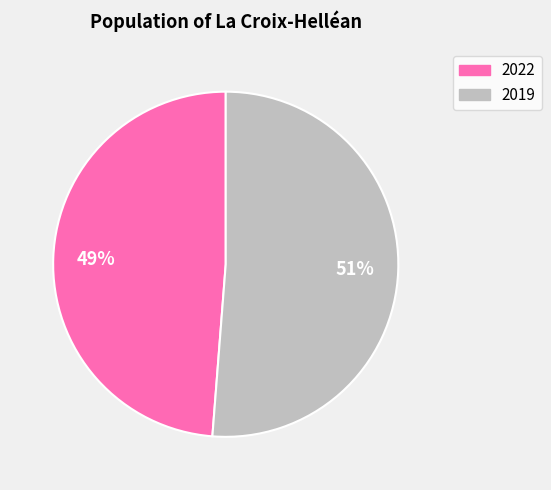

To the nearest percent, what is the difference between the largest and smallest slice percentages?

2%